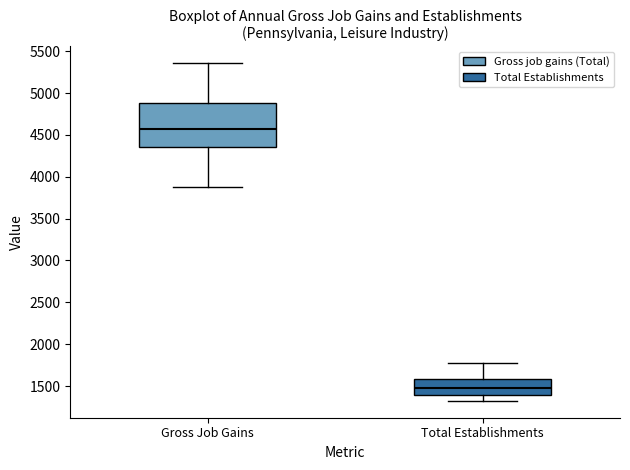

Comparing the boxes themselves (not the whiskers), which one is the tallest?

Gross Job Gains